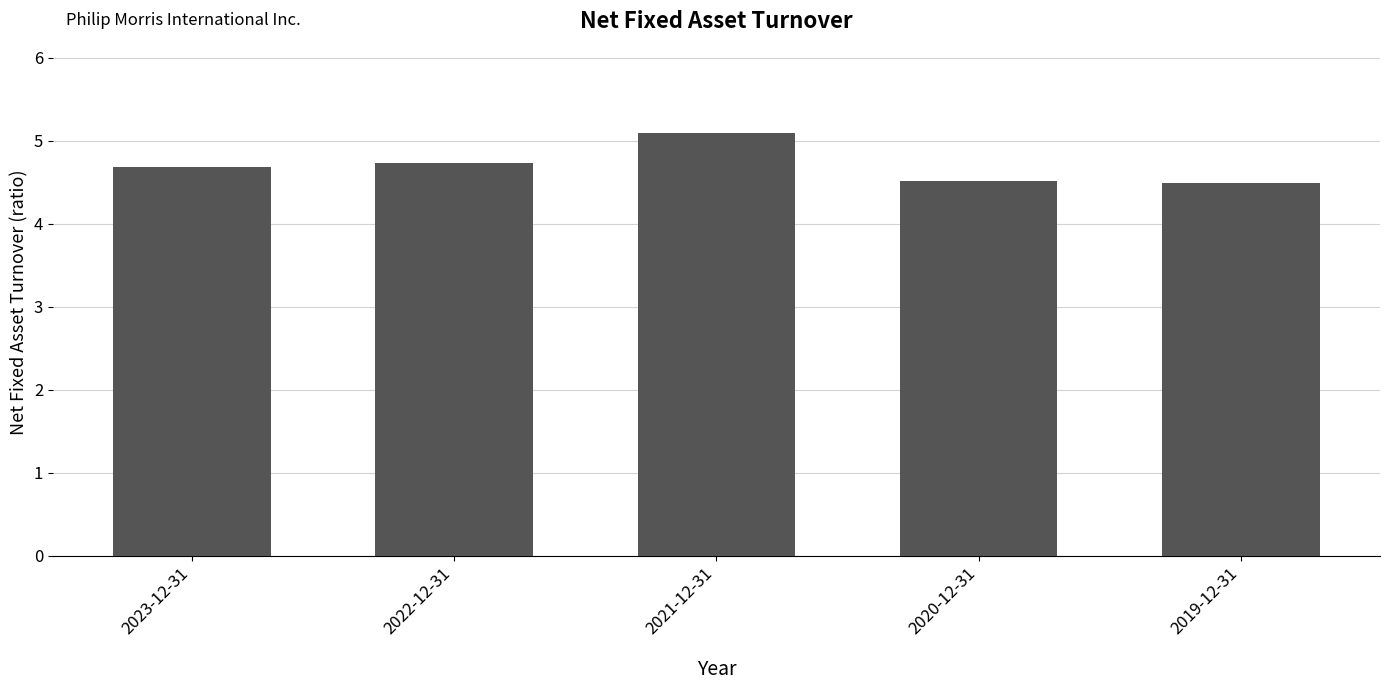

Are the bars horizontal?

No